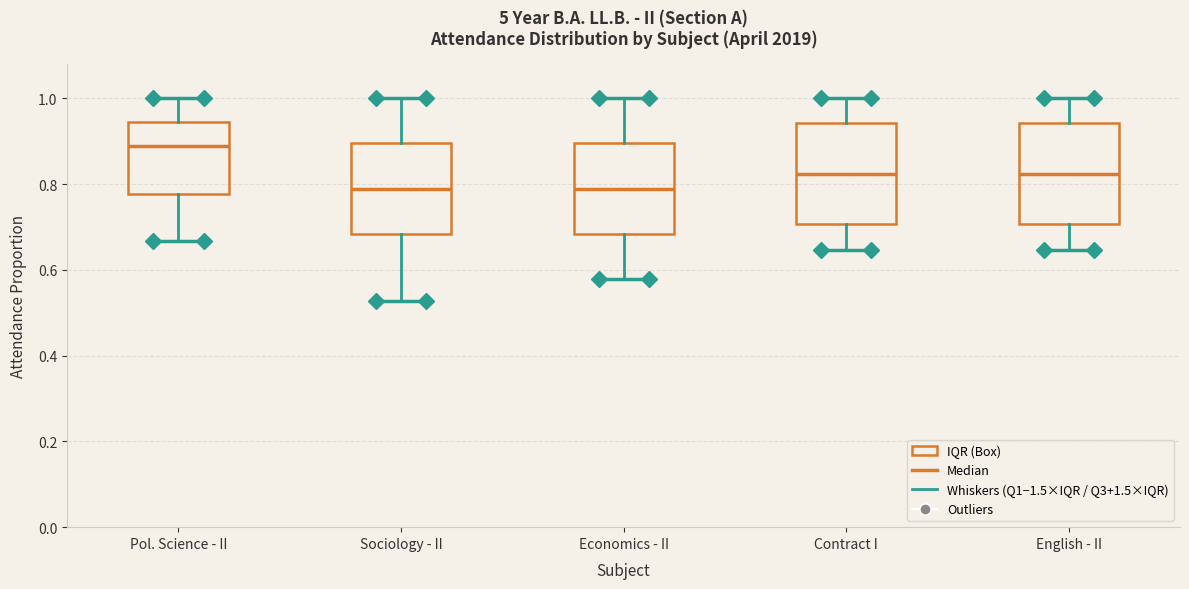

Reading left to right, read every box against the y-axis: the position of its median line, the range the box covers, and the ends of its whiskers. The values are not printed on the chart, so give them approximately, as read against the axis.

Pol. Science - II: median 0.88, box 0.78 to 0.94, whiskers 0.66 to 1.00
Sociology - II: median 0.78, box 0.68 to 0.90, whiskers 0.52 to 1.00
Economics - II: median 0.78, box 0.68 to 0.90, whiskers 0.58 to 1.00
Contract I: median 0.82, box 0.70 to 0.94, whiskers 0.64 to 1.00
English - II: median 0.82, box 0.70 to 0.94, whiskers 0.64 to 1.00